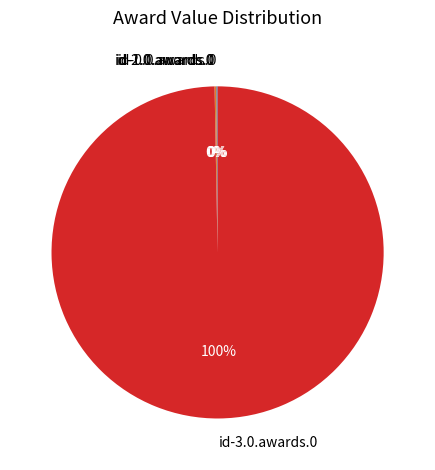

To the nearest percent, what is the average slice percentage?

25%